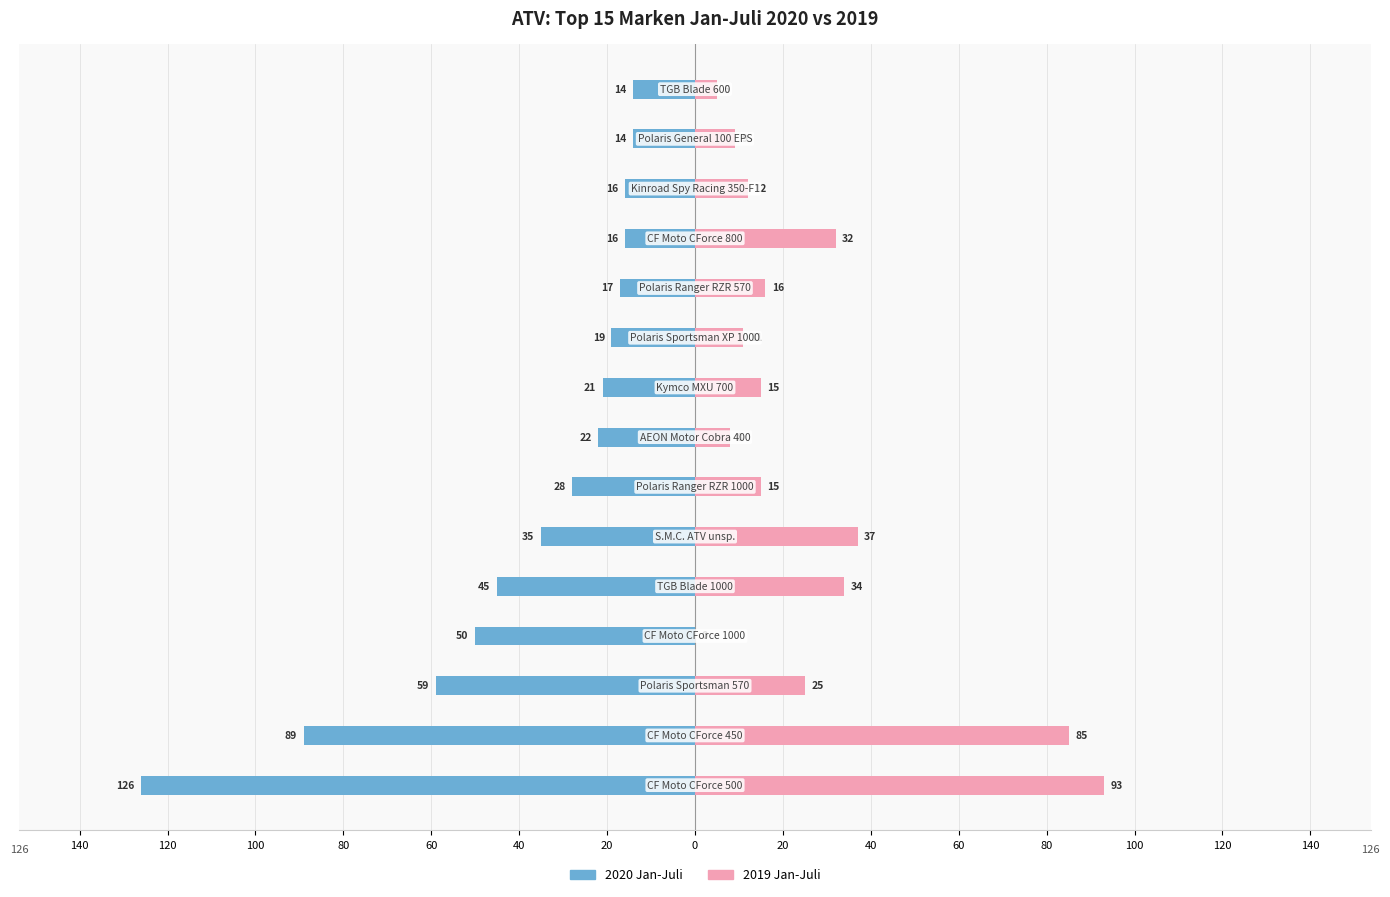

The value of 2019 Jan-Juli at 60 is 10. True or false?

False